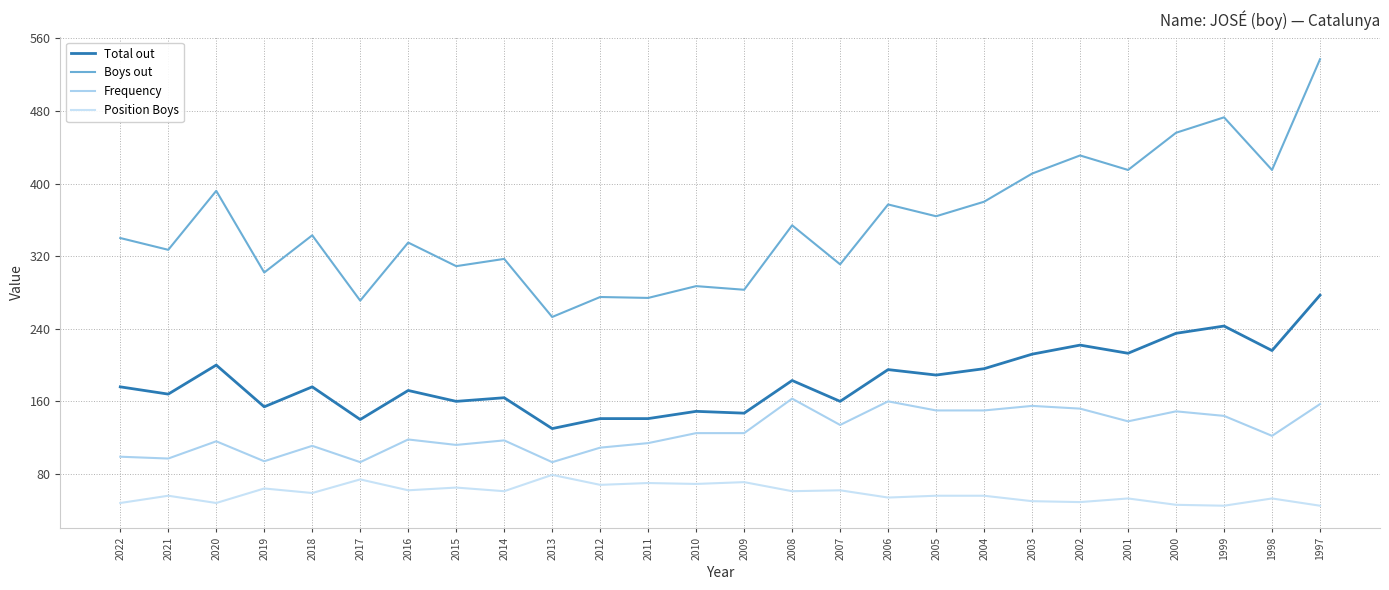

What is the difference between the highest and lowest values at 2002?

382